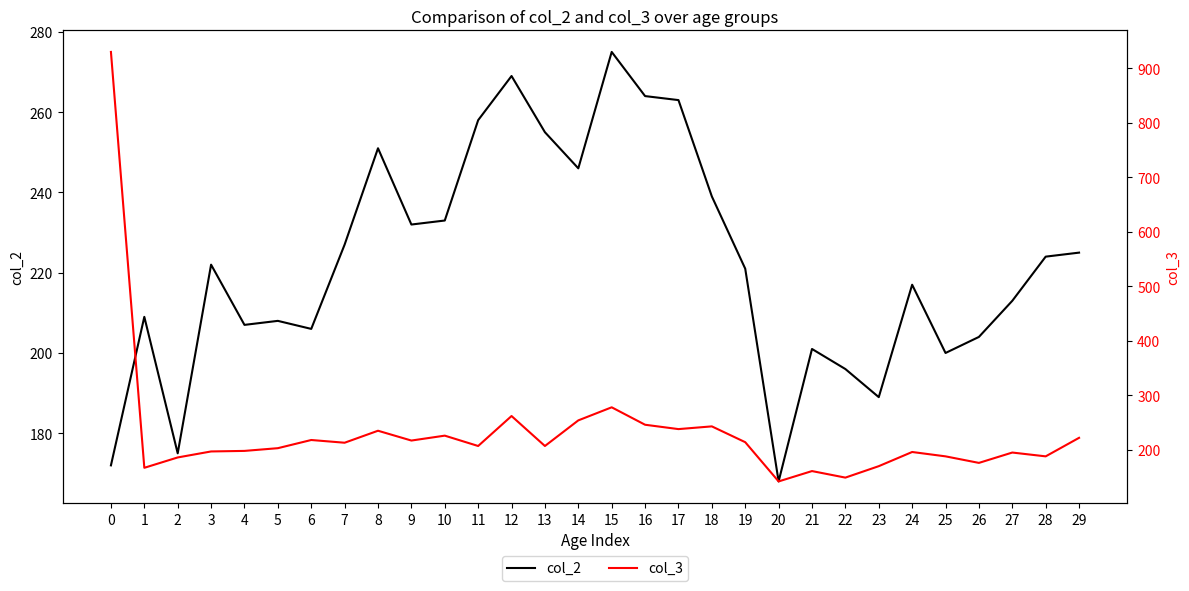

What is the sum of all col_3 values?

6926